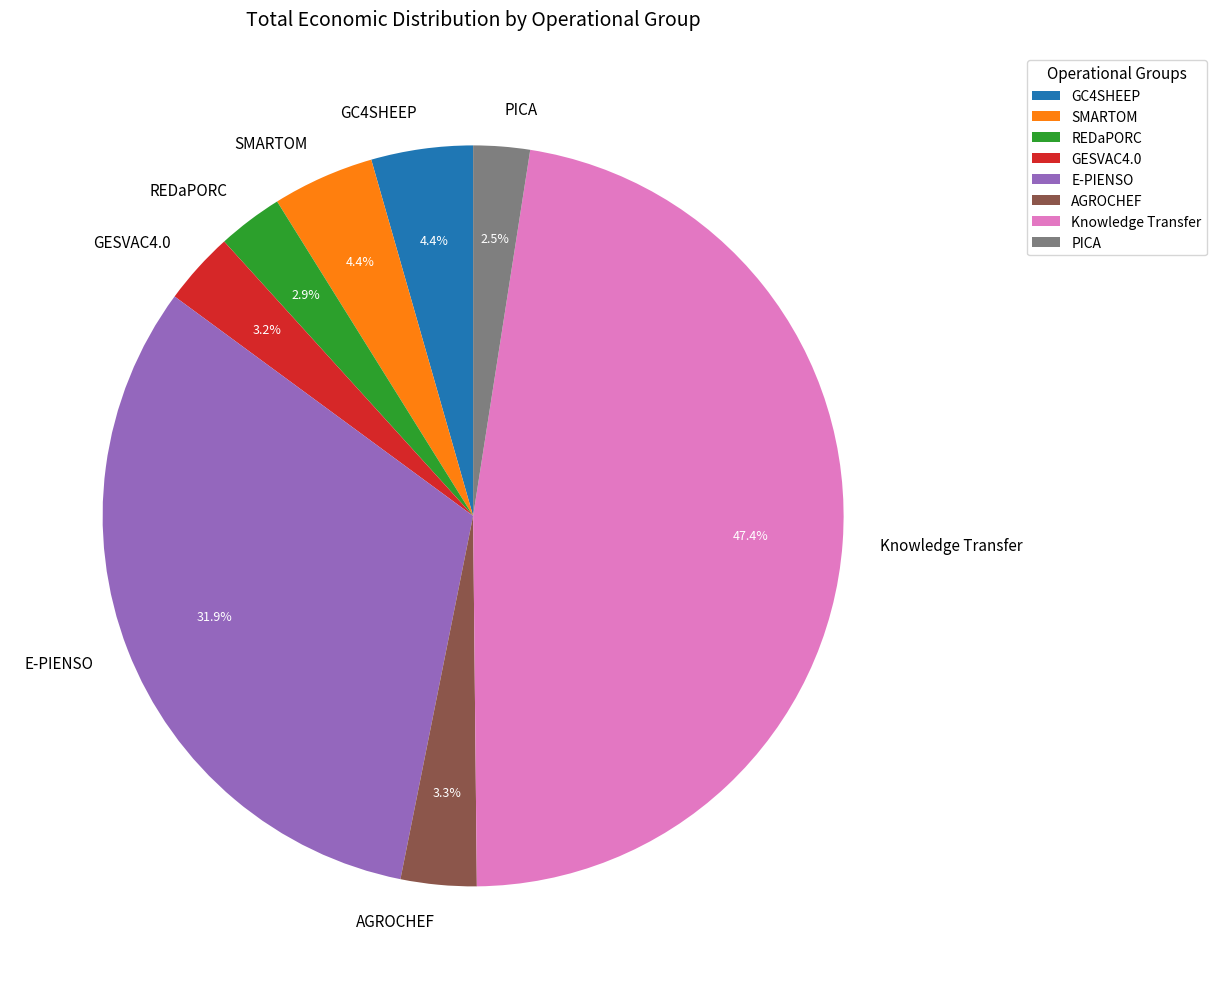

Which has a higher value, GC4SHEEP or E-PIENSO?

E-PIENSO